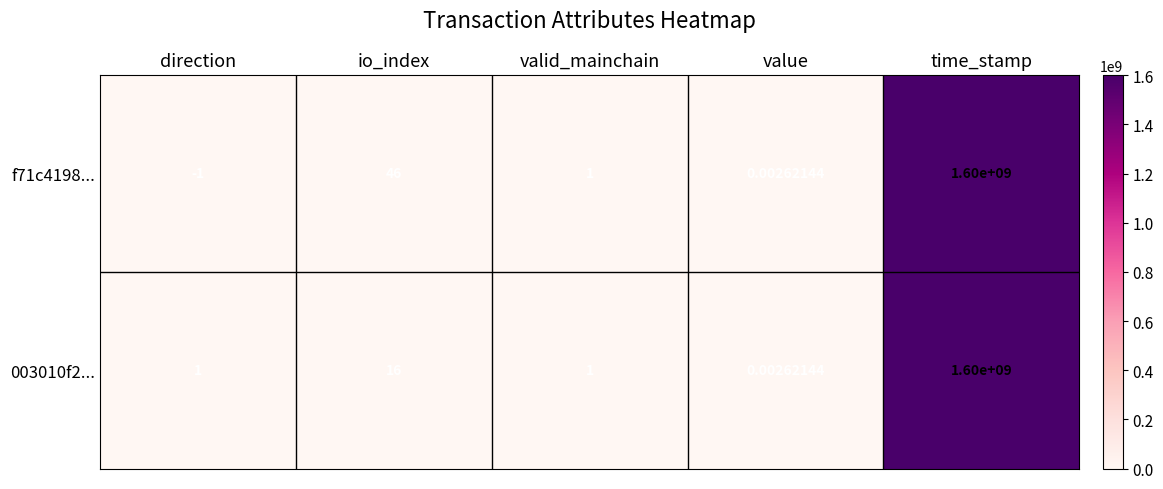

List the labels in order of f71c4198... value, smallest first.

direction, value, valid_mainchain, io_index, time_stamp